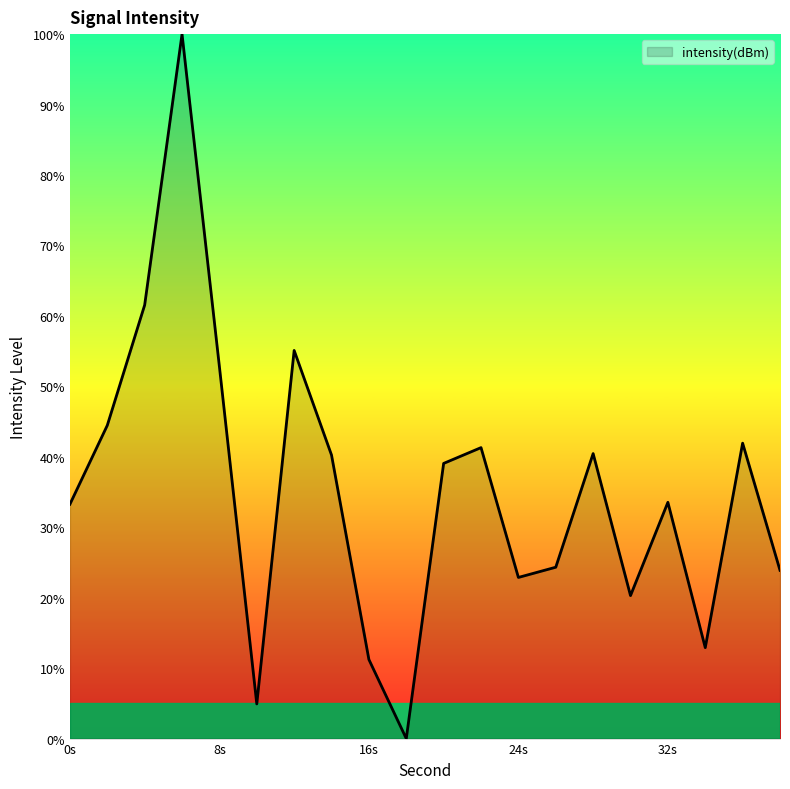

What is the maximum value shown in the chart?

100.0